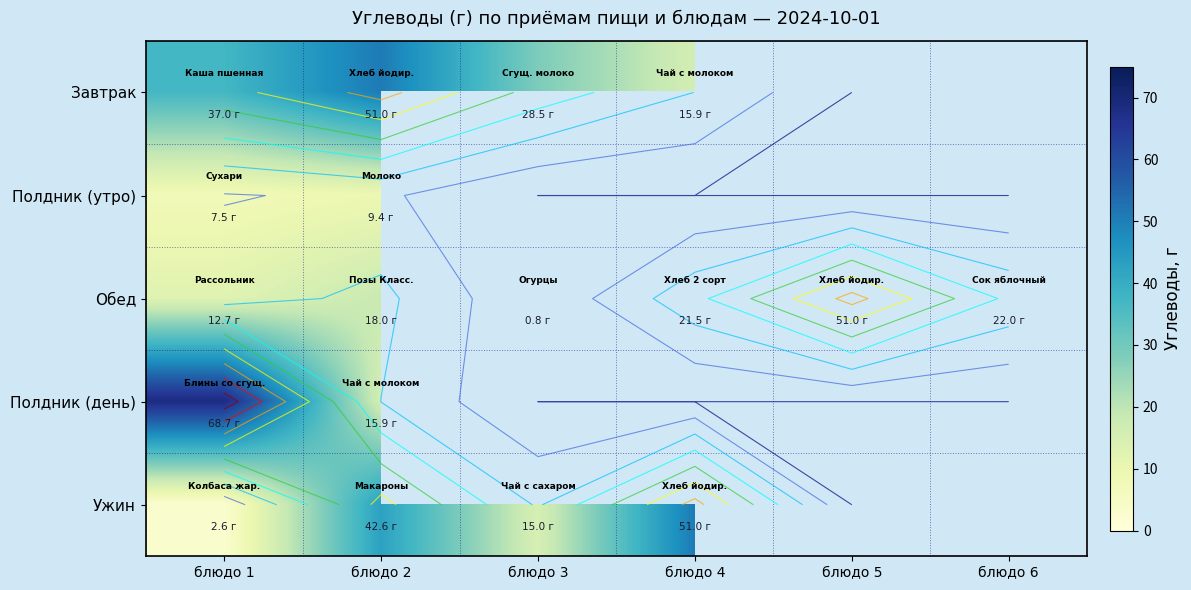

Which category has the lowest value in the Завтрак series?

блюдо 4